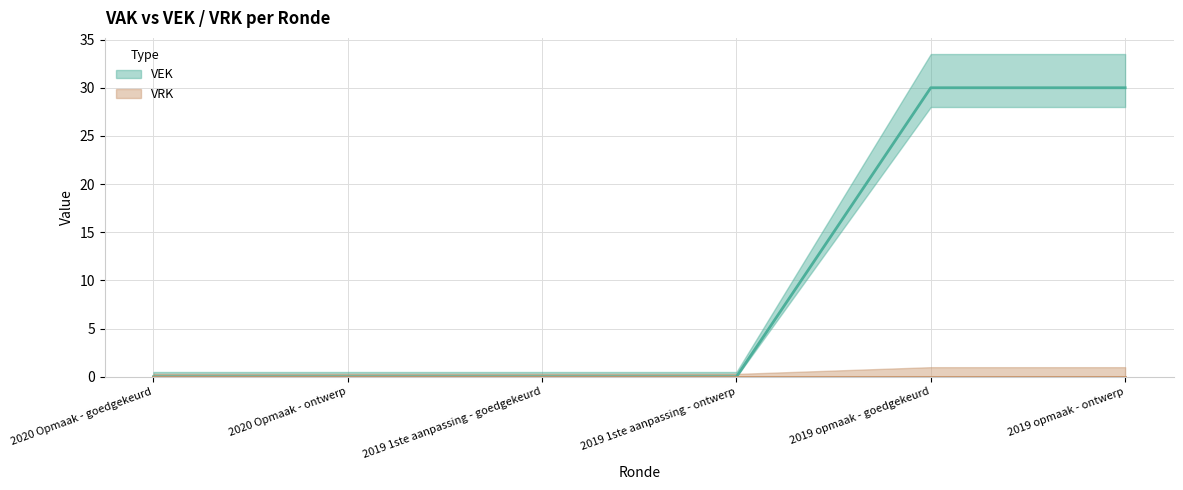

Reading right to left, extract all data points from this chart.

2019 opmaak - ontwerp=30	2019 opmaak - goedgekeurd=30	2019 1ste aanpassing - ontwerp=0	2019 1ste aanpassing - goedgekeurd=0	2020 Opmaak - ontwerp=0	2020 Opmaak - goedgekeurd=0